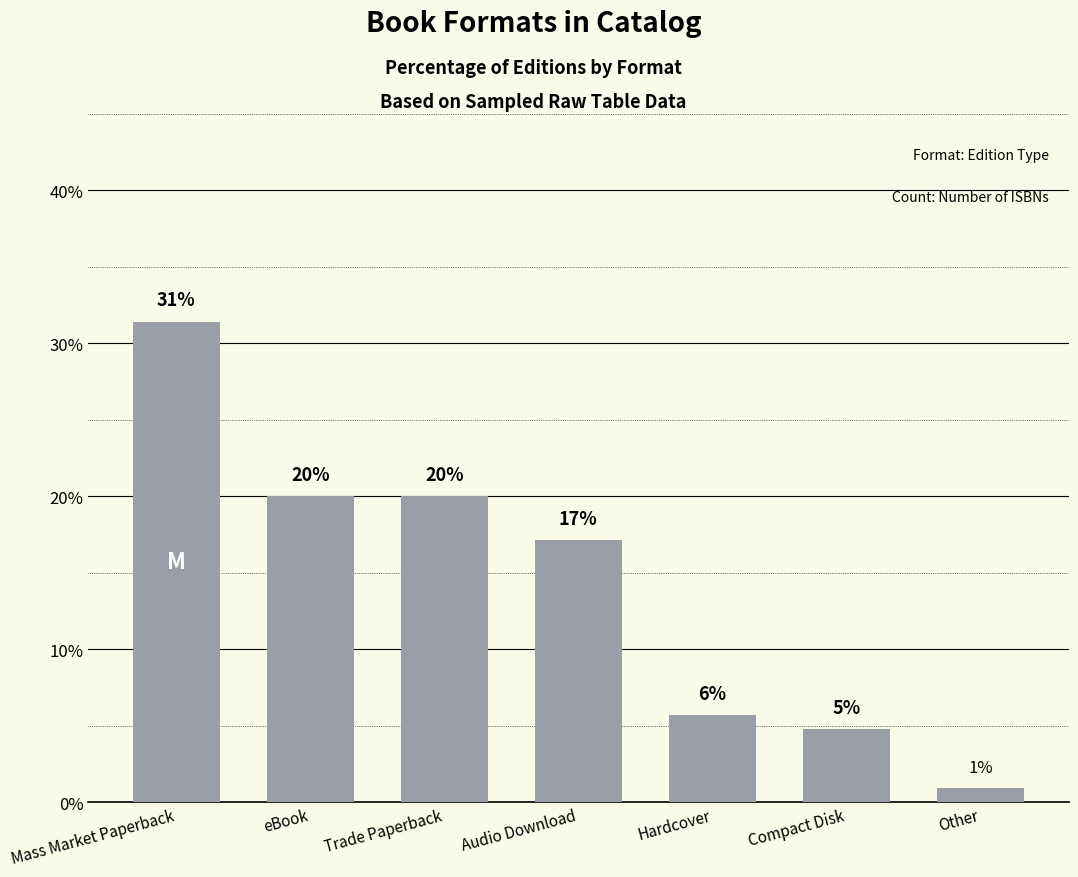

What is the sum of the values at Trade Paperback and Mass Market Paperback?

51.4